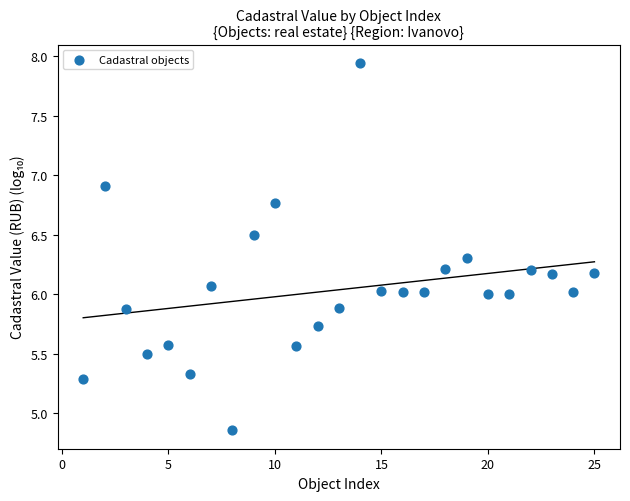

What is the range of Y values (max minus min)?

3.1